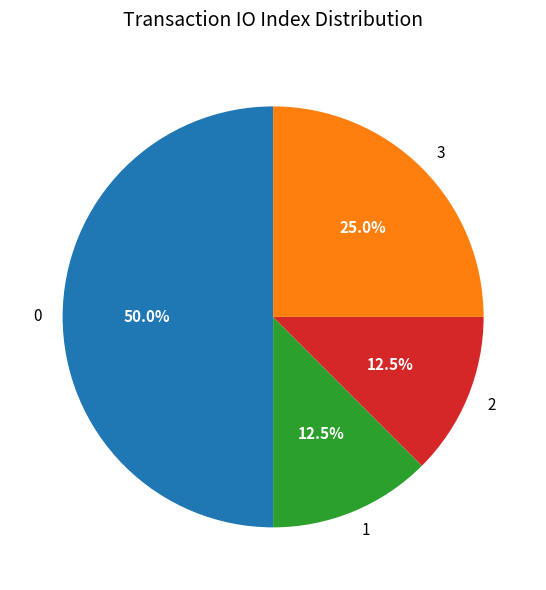

Does 1 account for over 50% of the chart?

No